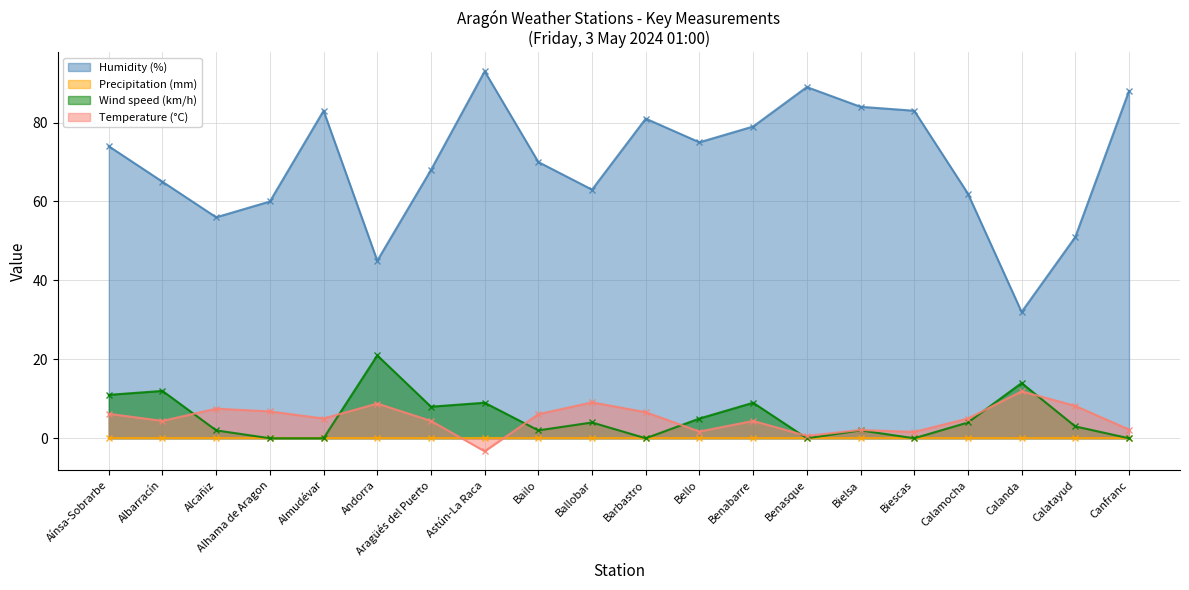

What is the difference between the Temperature (°C) values at Ballobar and Bailo?

3.0